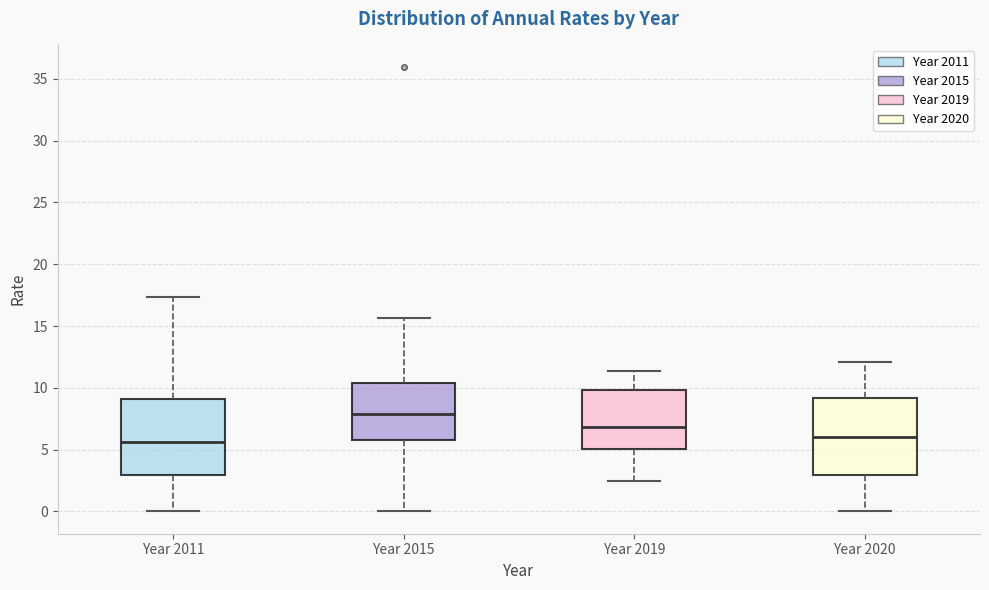

Reading left to right, read every box against the y-axis: the position of its median line, the range the box covers, and the ends of its whiskers. The values are not printed on the chart, so give them approximately, as read against the axis.

Year 2011: median 5.5, box 3.0 to 9.0, whiskers 0.0 to 17.5
Year 2015: median 8.0, box 6.0 to 10.5, whiskers 0.0 to 15.5
Year 2019: median 7.0, box 5.0 to 10.0, whiskers 2.5 to 11.5
Year 2020: median 6.0, box 3.0 to 9.0, whiskers 0.0 to 12.0